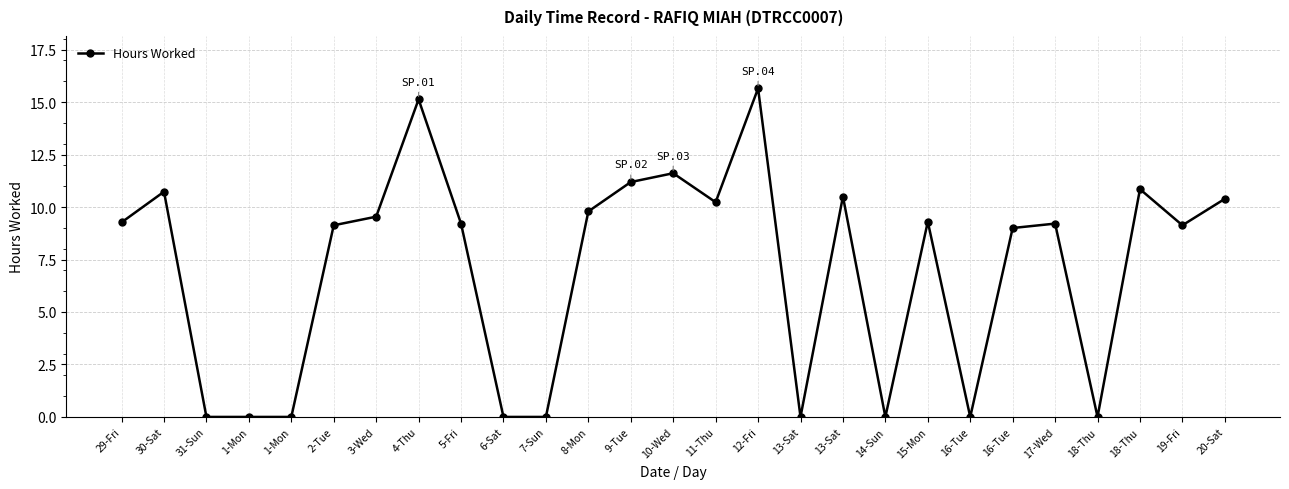

Is this an area chart (filled region under the line)?

No